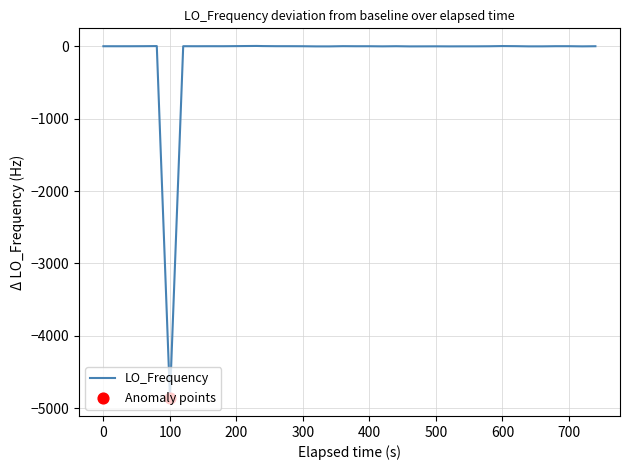

What is the difference between the maximum and minimum values?

4868.5